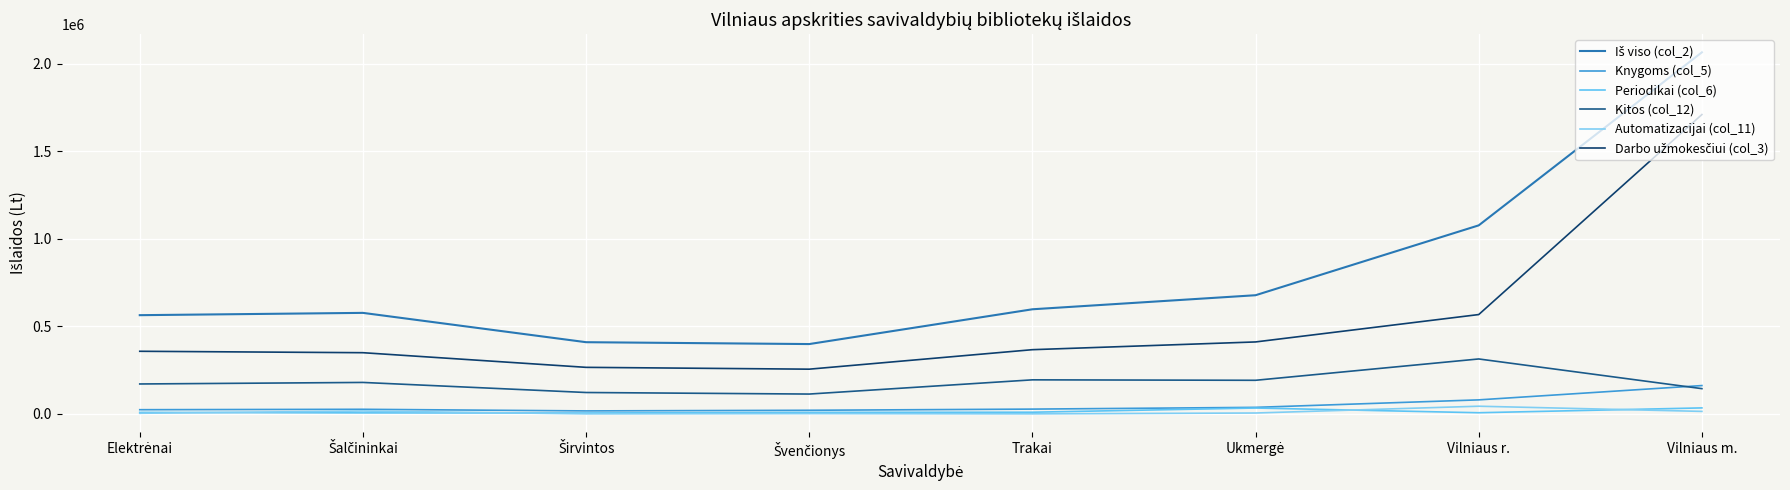

Between Širvintos and Vilniaus m., which series saw the biggest shift?

Iš viso (col_2)